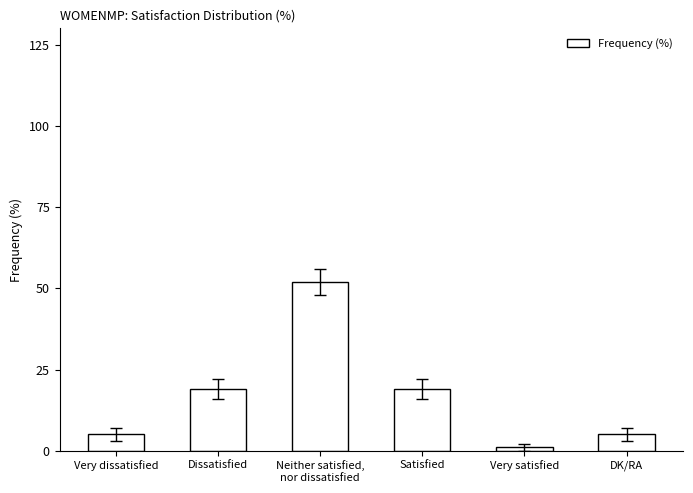

What is the difference between the maximum and minimum values?

51